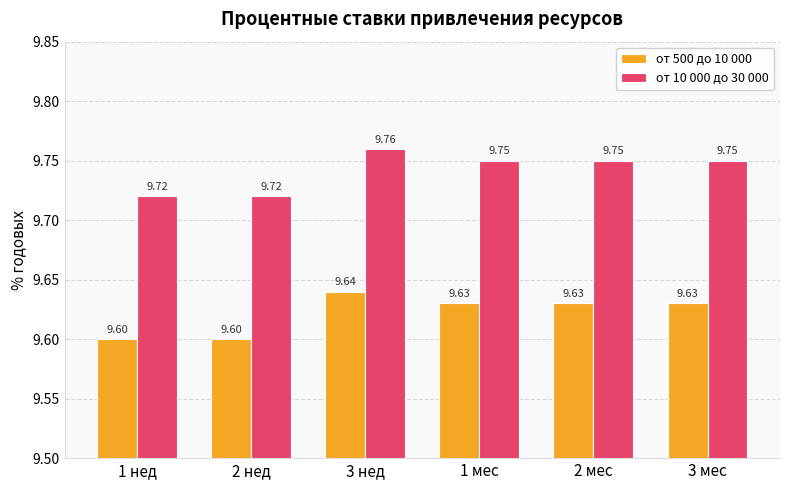

What is the sum of the от 500 до 10 000 values at 1 нед and 3 нед?

19.2